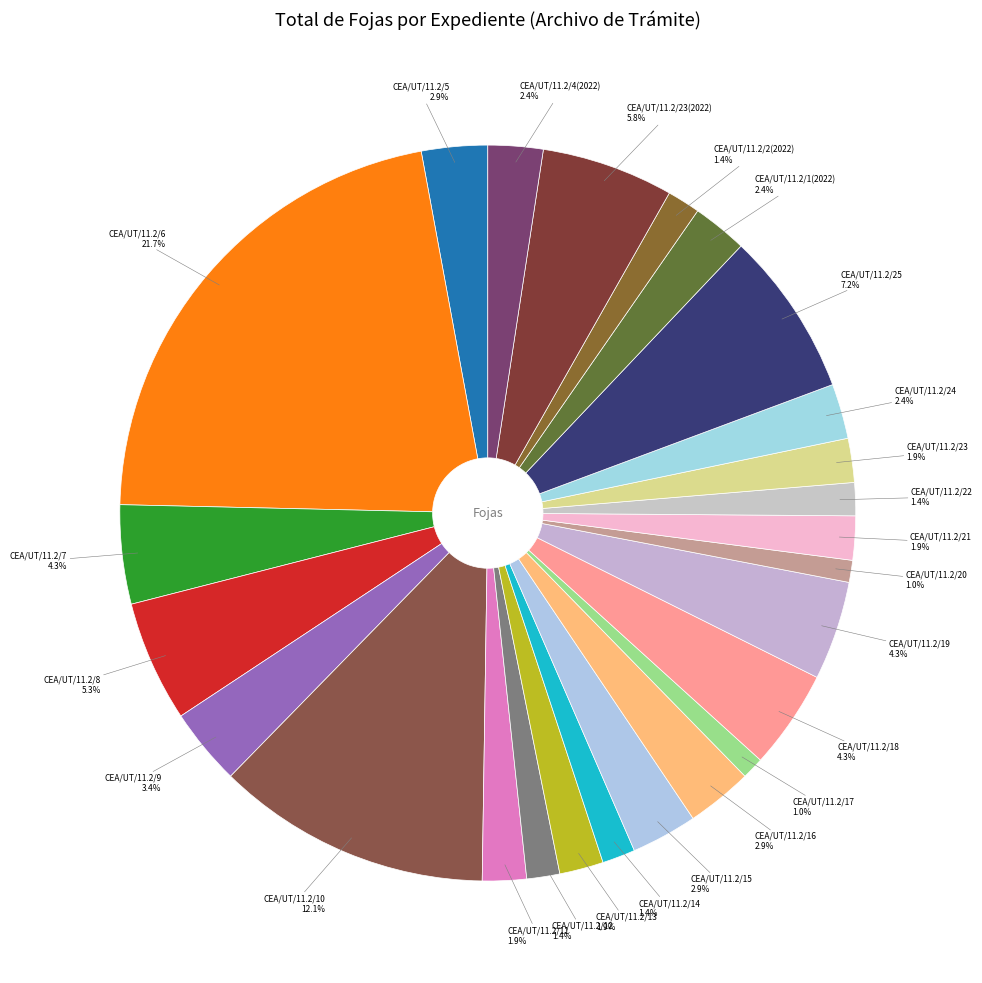

Count the number of slices in the pie.

25